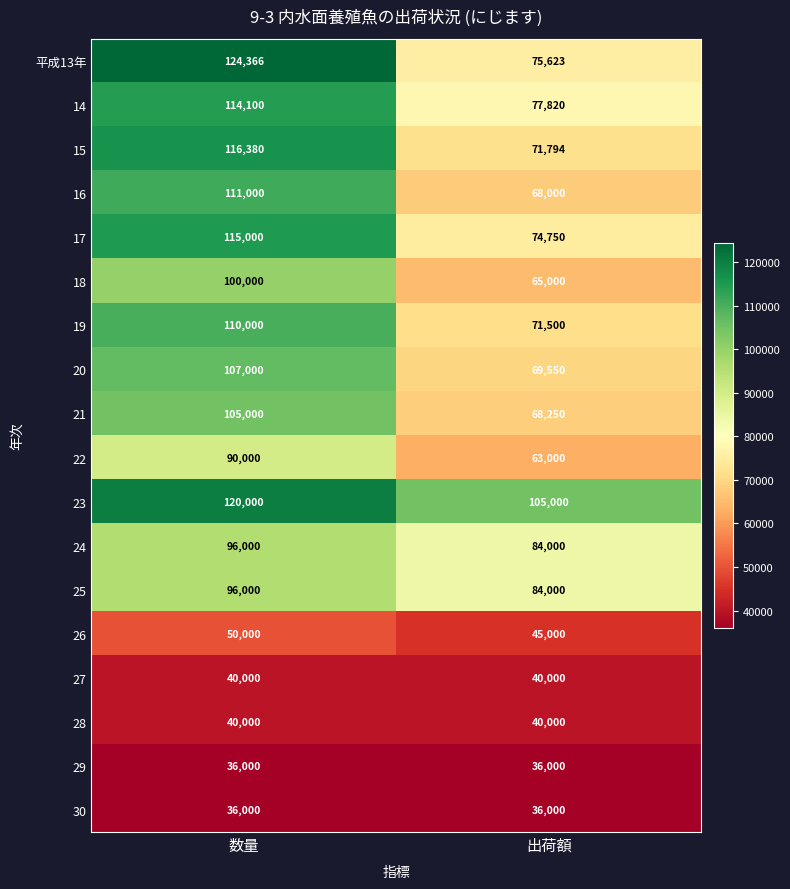

What is the spread (max minus min) of values at 出荷額?

69000